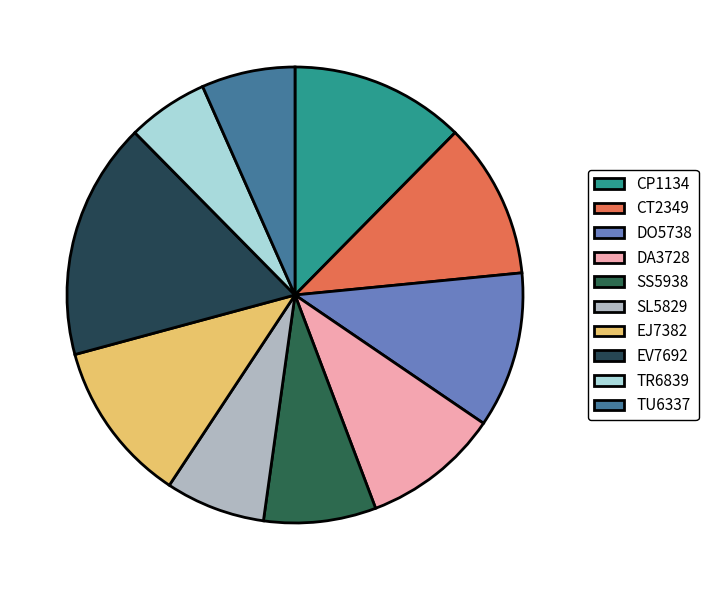

The TU6337 slice represents 13% of the pie. True or false?

False